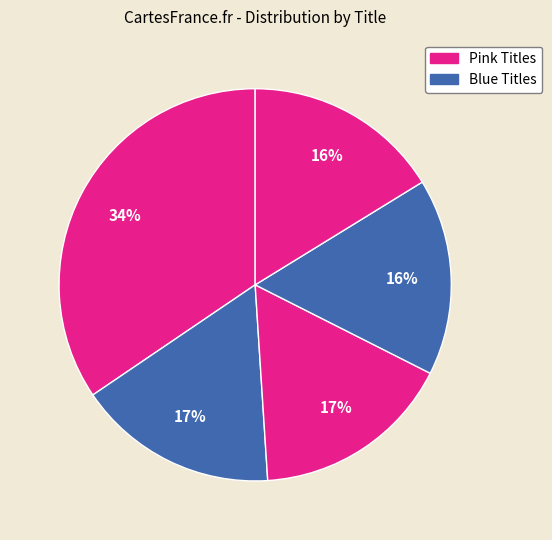

How many slices are in this pie chart?

5